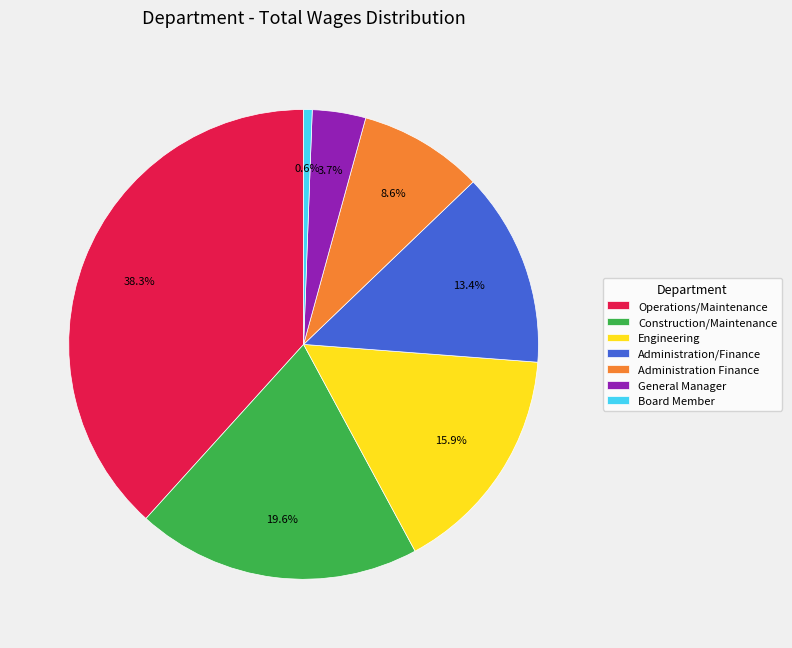

Combined, do Engineering and General Manager account for over 50%?

No